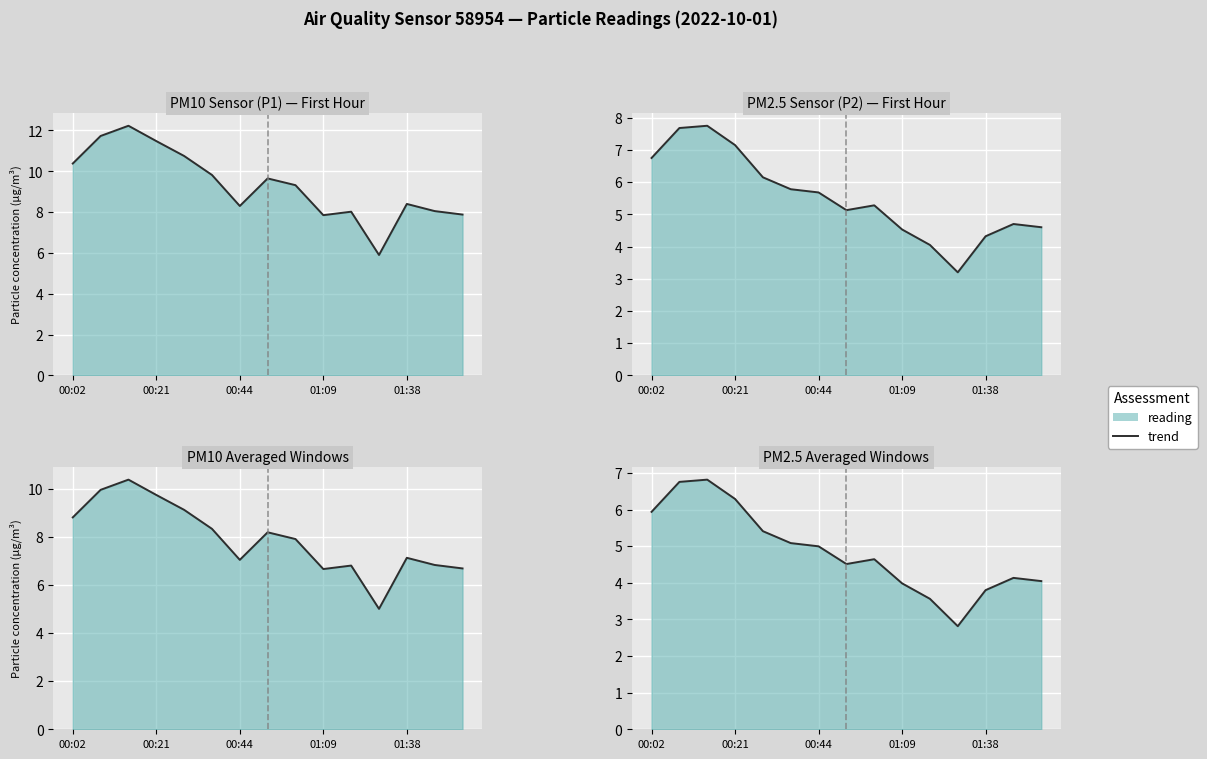

At which label is the value closest to 4?

01:09